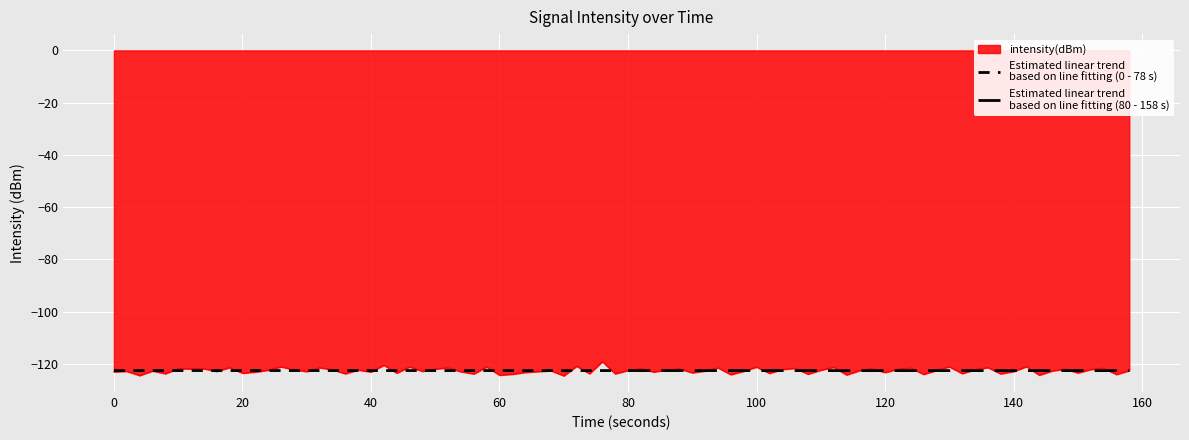

Is it true that Estimated linear trend
based on line fitting (80 - 158 s) equals -122.6 at 100?

True